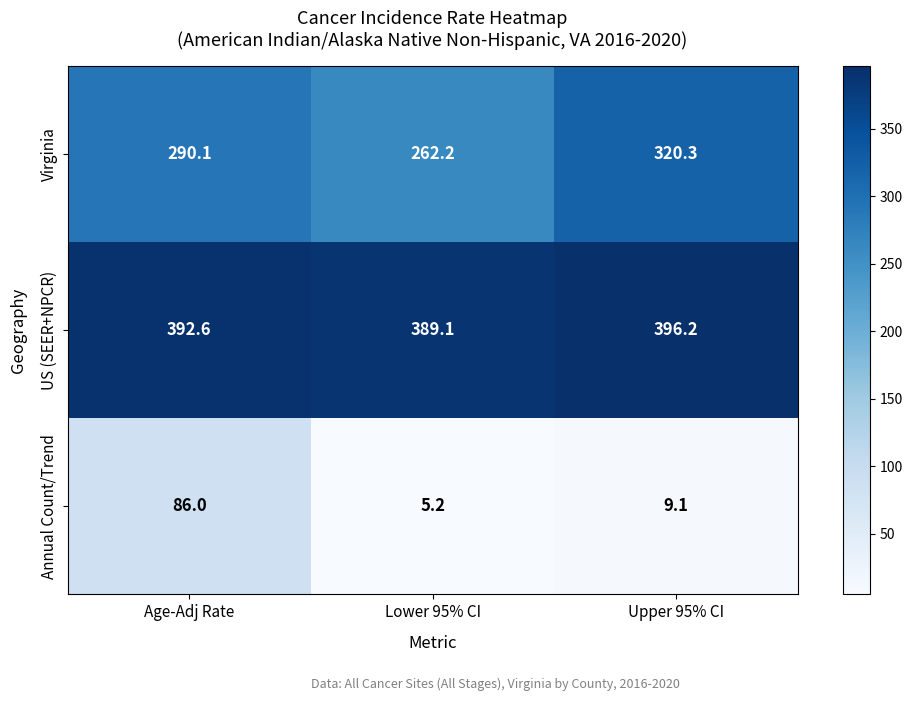

The Virginia series shows 164.1 at Lower 95% CI. True or false?

False